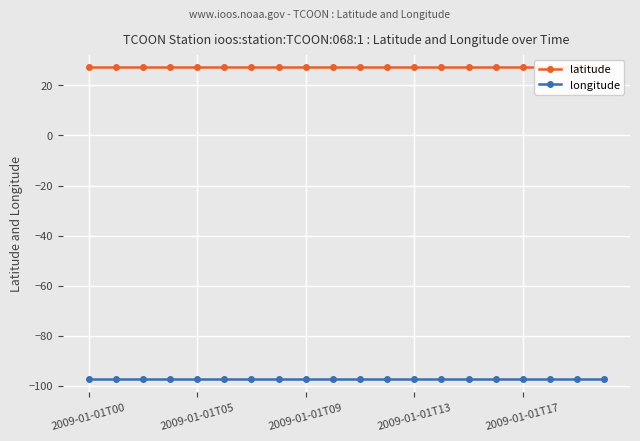

What is the sum of the latitude values at 16 and 19?

54.6